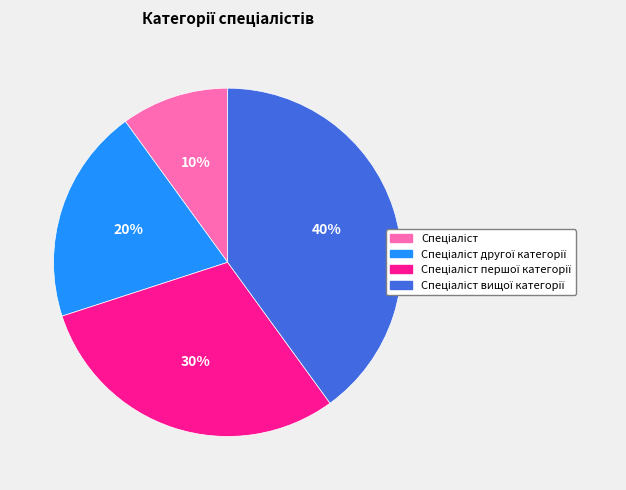

Is there a majority slice in this chart?

No